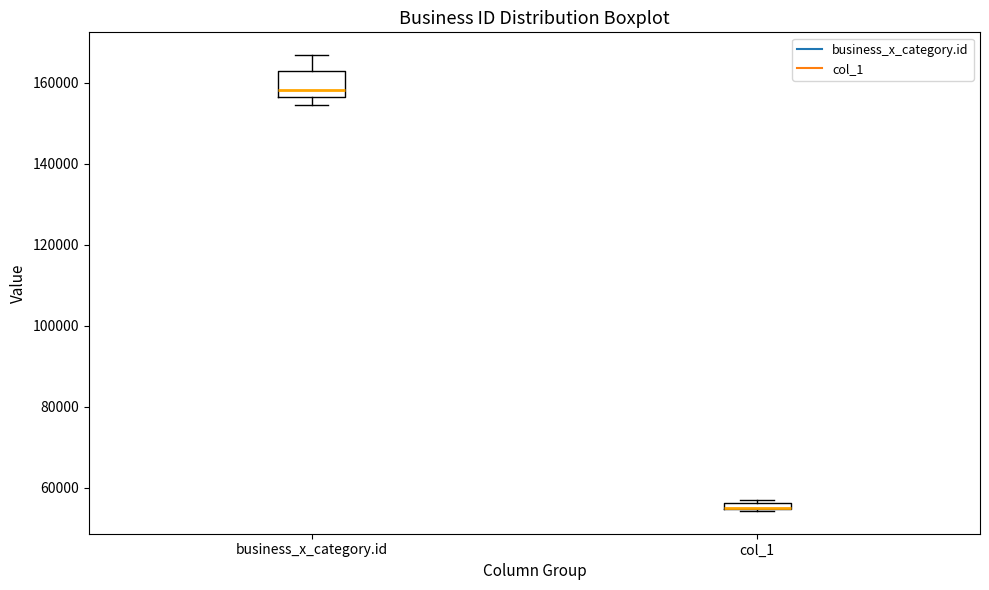

Comparing the boxes themselves (not the whiskers), which one is the tallest?

business_x_category.id